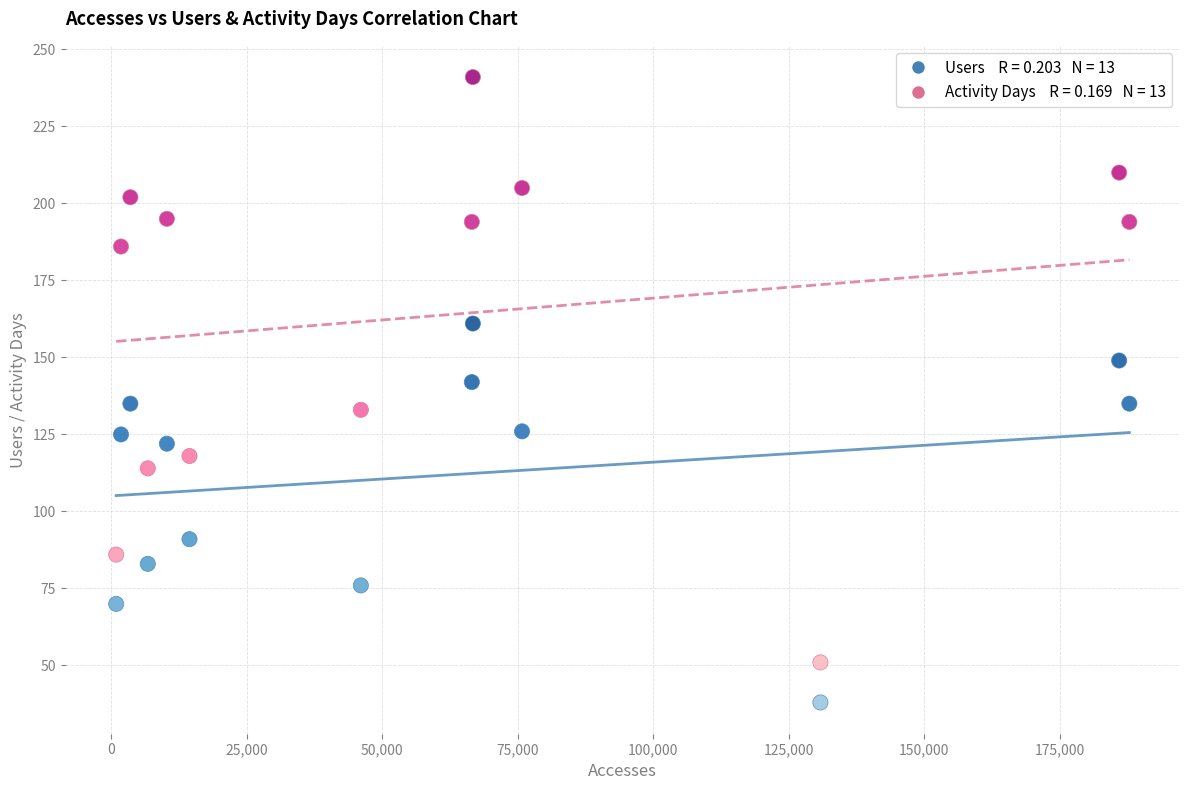

Across all data points, what is the range of X values (max minus min)?

186922